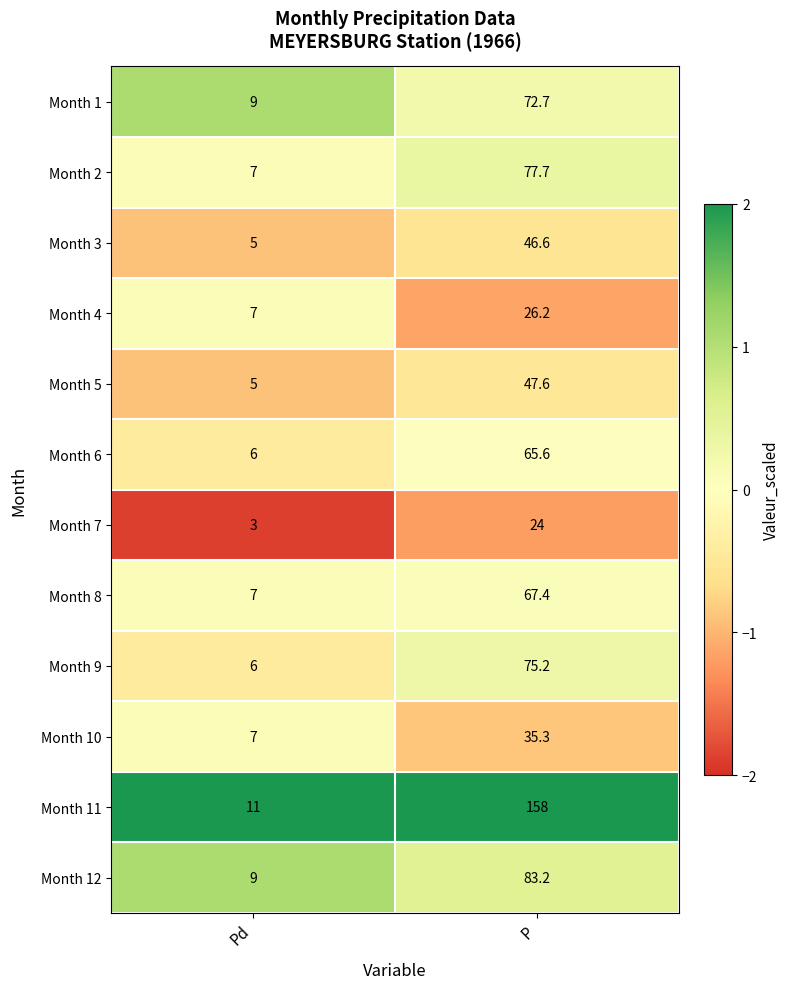

Reading left to right, transcribe all the data shown in this chart.

Month 1: 9.0	72.7
Month 2: 7.0	77.7
Month 3: 5.0	46.6
Month 4: 7.0	26.2
Month 5: 5.0	47.6
Month 6: 6.0	65.6
Month 7: 3.0	24.0
Month 8: 7.0	67.4
Month 9: 6.0	75.2
Month 10: 7.0	35.3
Month 11: 11.0	158.0
Month 12: 9.0	83.2